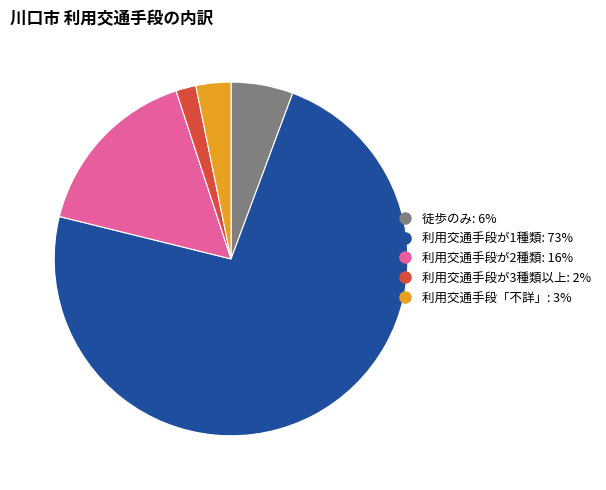

Is there any slice that represents more than half of the pie?

Yes